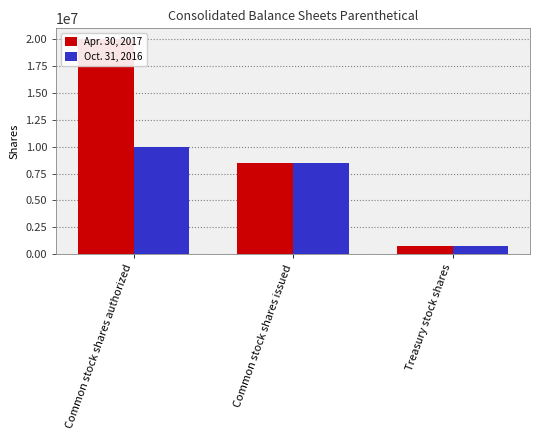

What is the difference between the maximum and minimum values in the Apr. 30, 2017 series?

19215565